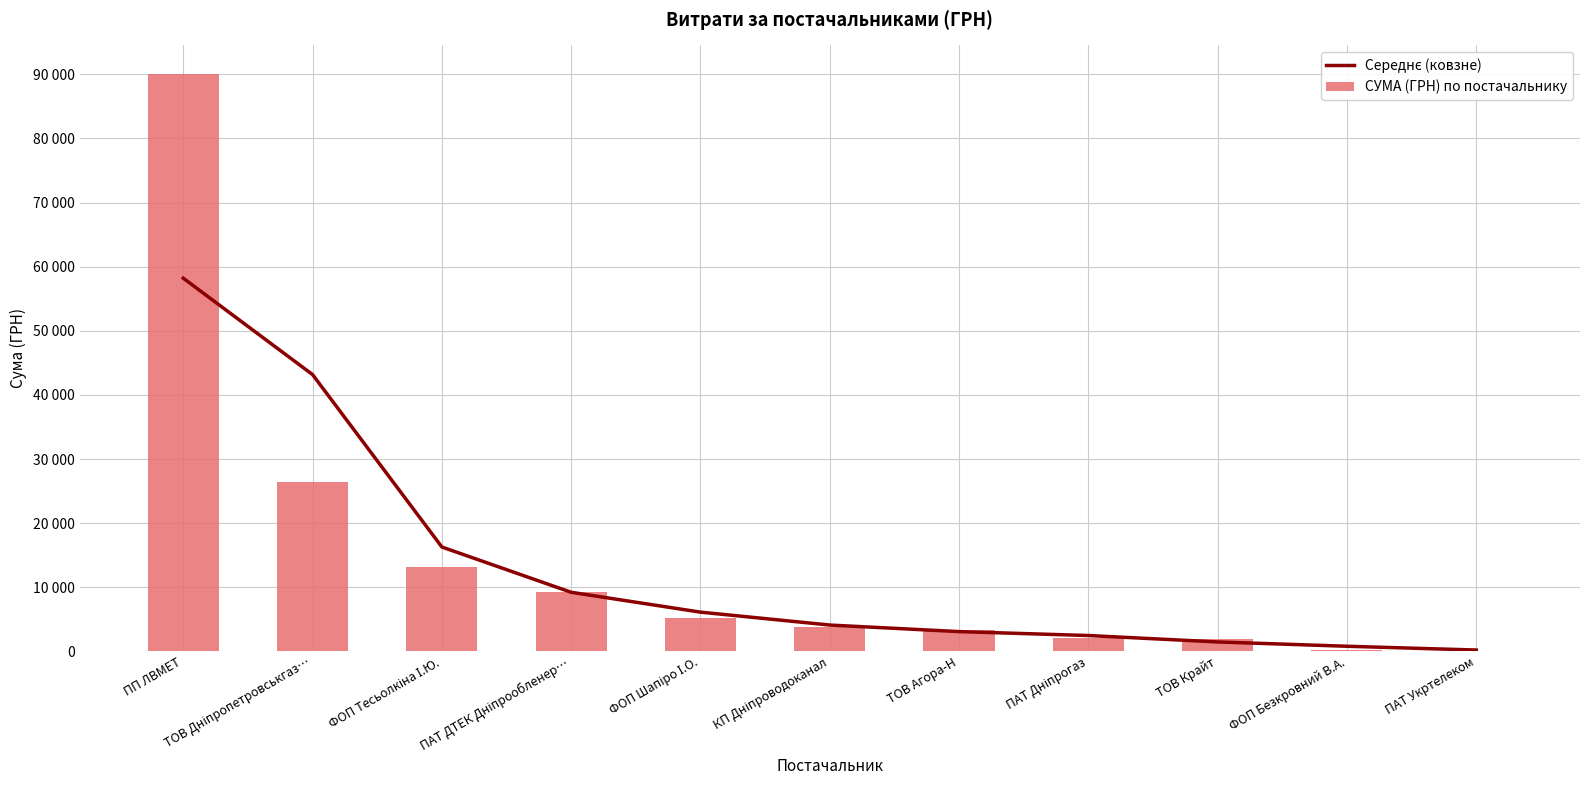

Where is Середнє (ковзне) nearest to the value 29205?

ФОП Тесьолкіна І.Ю.